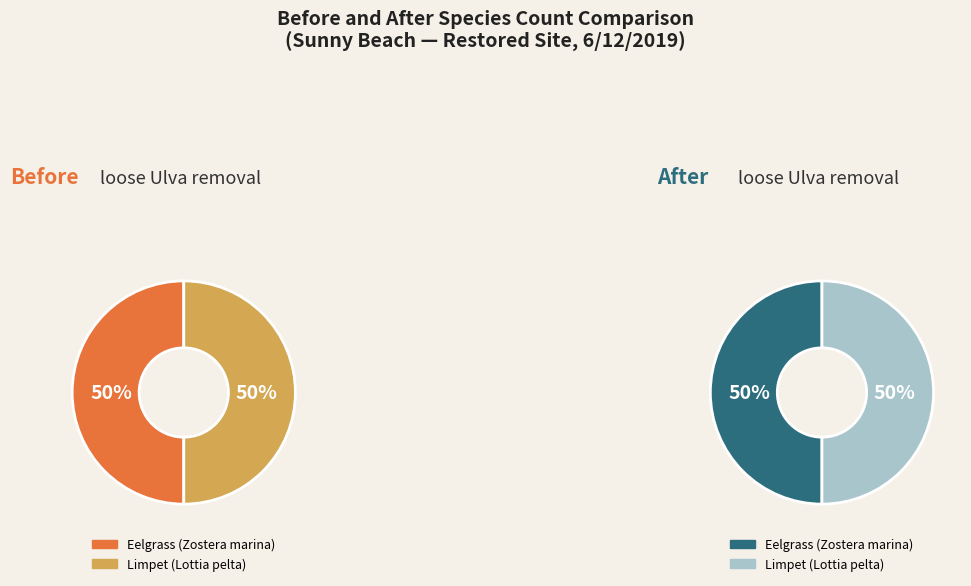

How many slices are in this pie chart?

2